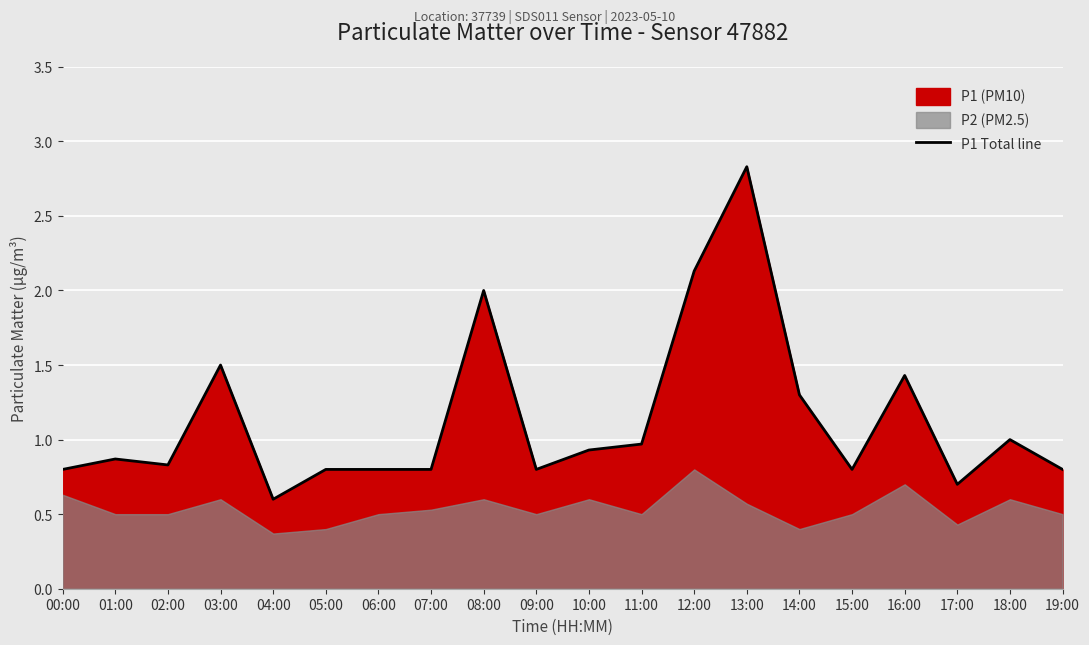

What is the average value?

1.1